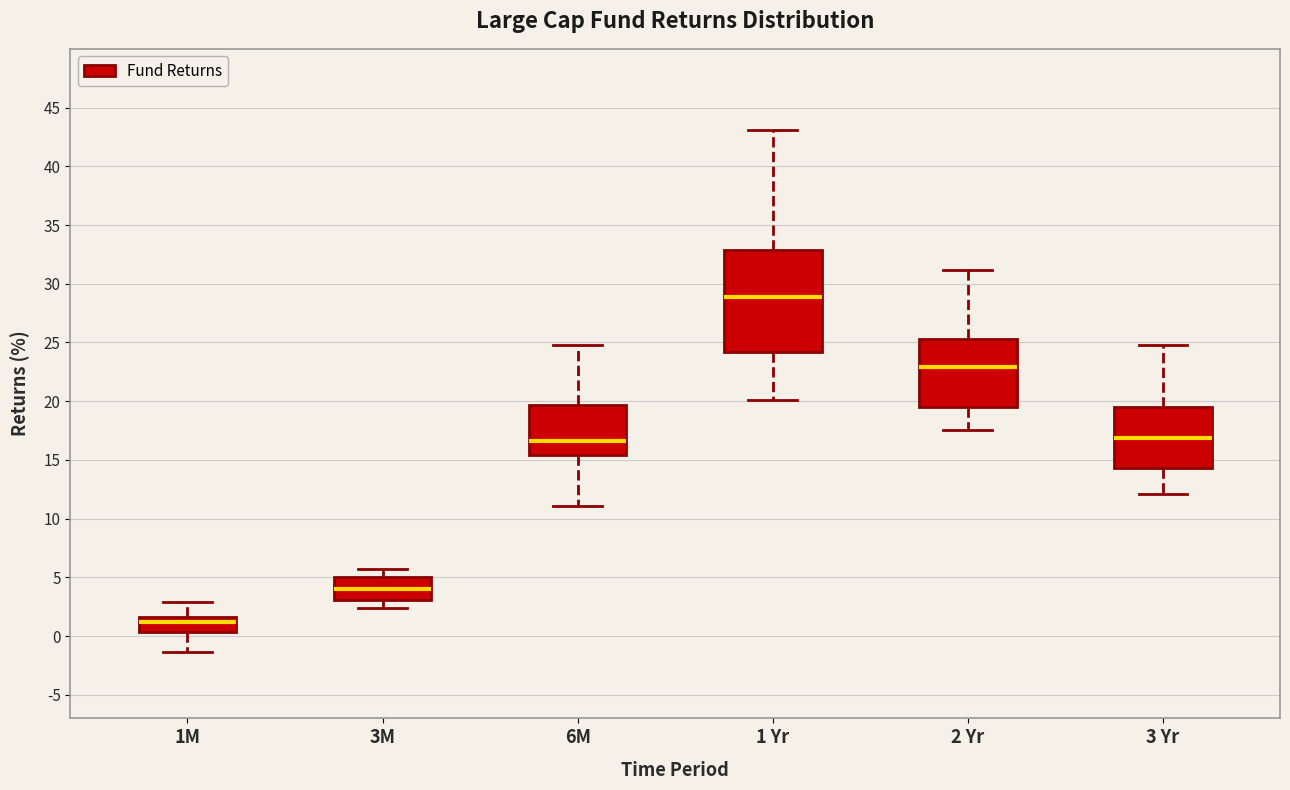

Reading left to right, read every box against the y-axis: the position of its median line, the range the box covers, and the ends of its whiskers. The values are not printed on the chart, so give them approximately, as read against the axis.

1M: median 1.0, box 0.5 to 1.5, whiskers -1.5 to 3.0
3M: median 4.0, box 3.0 to 5.0, whiskers 2.5 to 5.5
6M: median 16.5, box 15.5 to 19.5, whiskers 11.0 to 24.5
1 Yr: median 29.0, box 24.0 to 33.0, whiskers 20.0 to 43.0
2 Yr: median 23.0, box 19.5 to 25.5, whiskers 17.5 to 31.0
3 Yr: median 17.0, box 14.5 to 19.5, whiskers 12.0 to 25.0